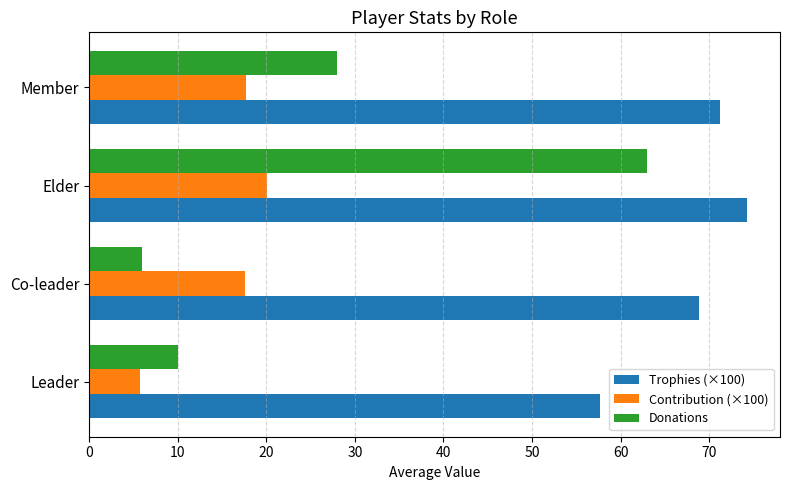

Which series has the widest spread of values?

Donations